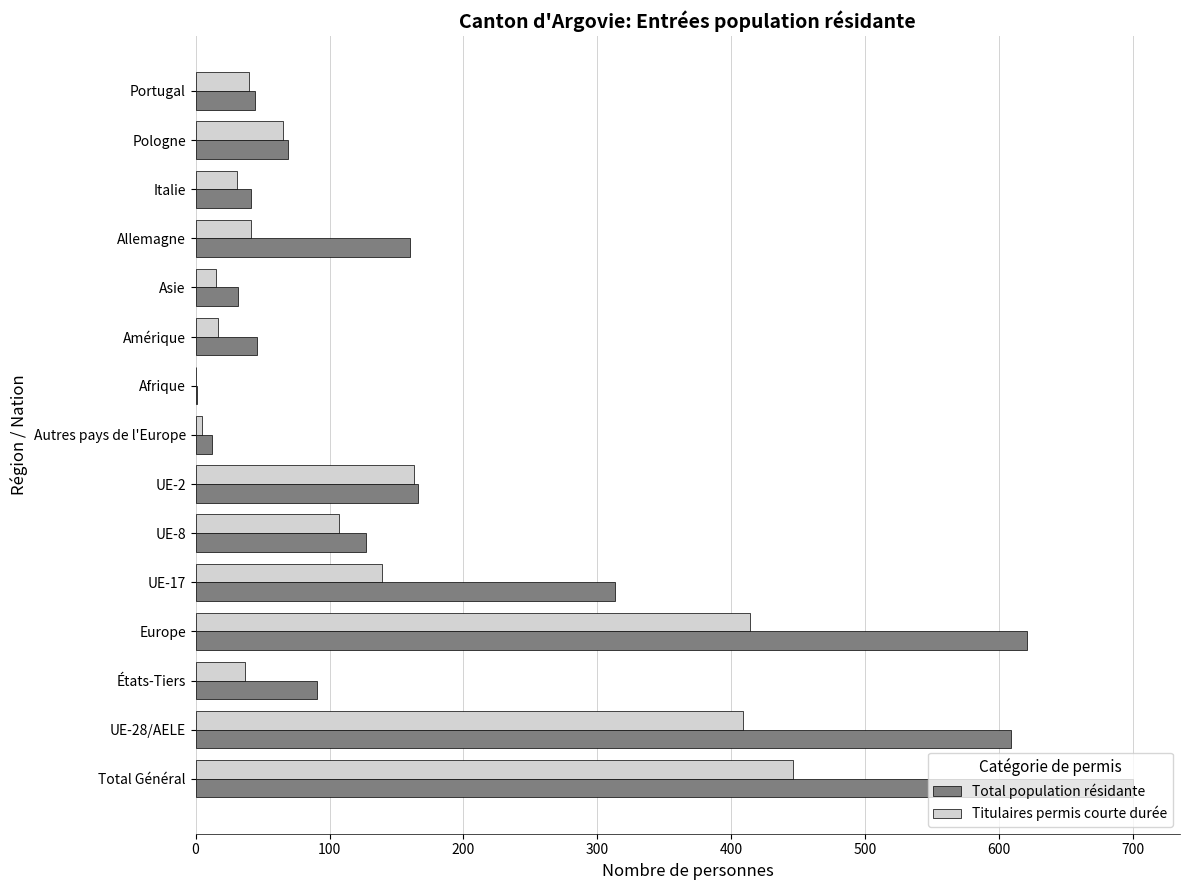

At which label is Total population résidante closest to 350?

UE-17